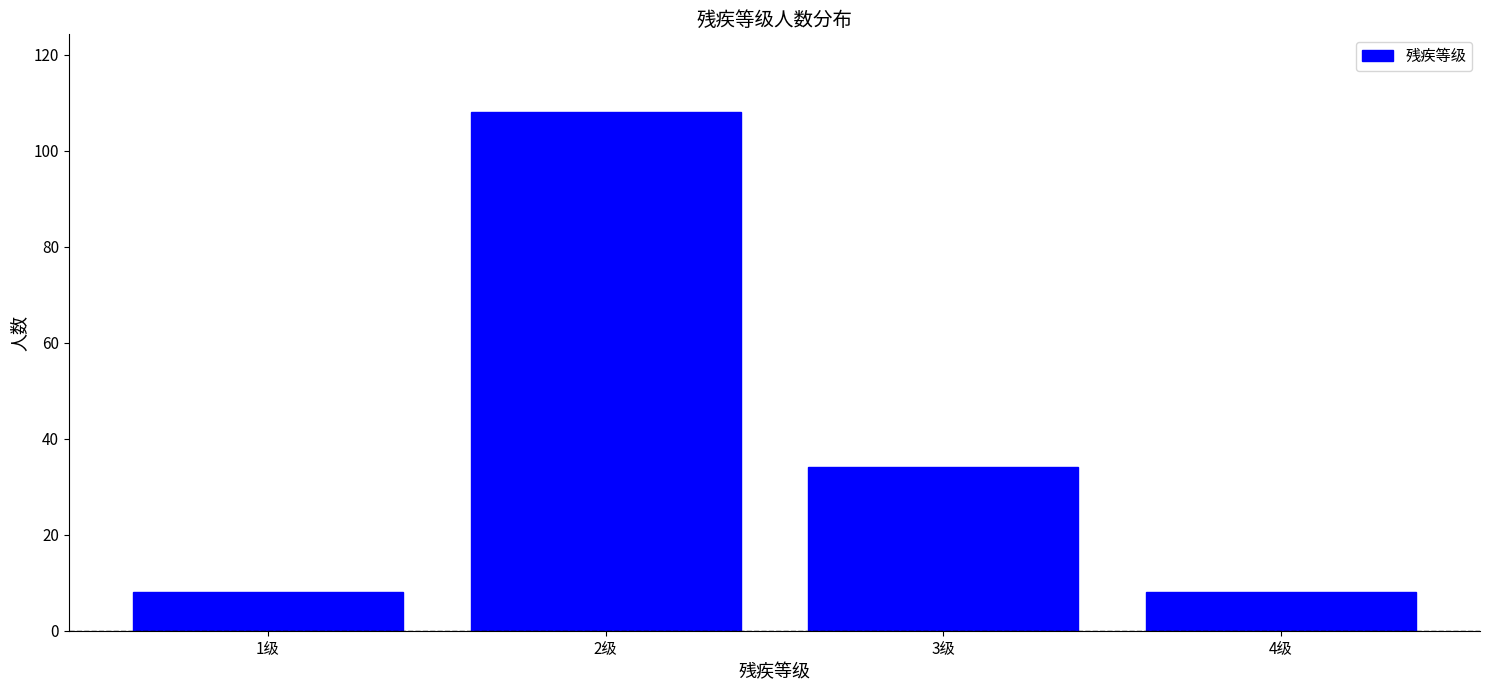

Reading right to left, list all the values displayed in this chart.

8	34	108	8